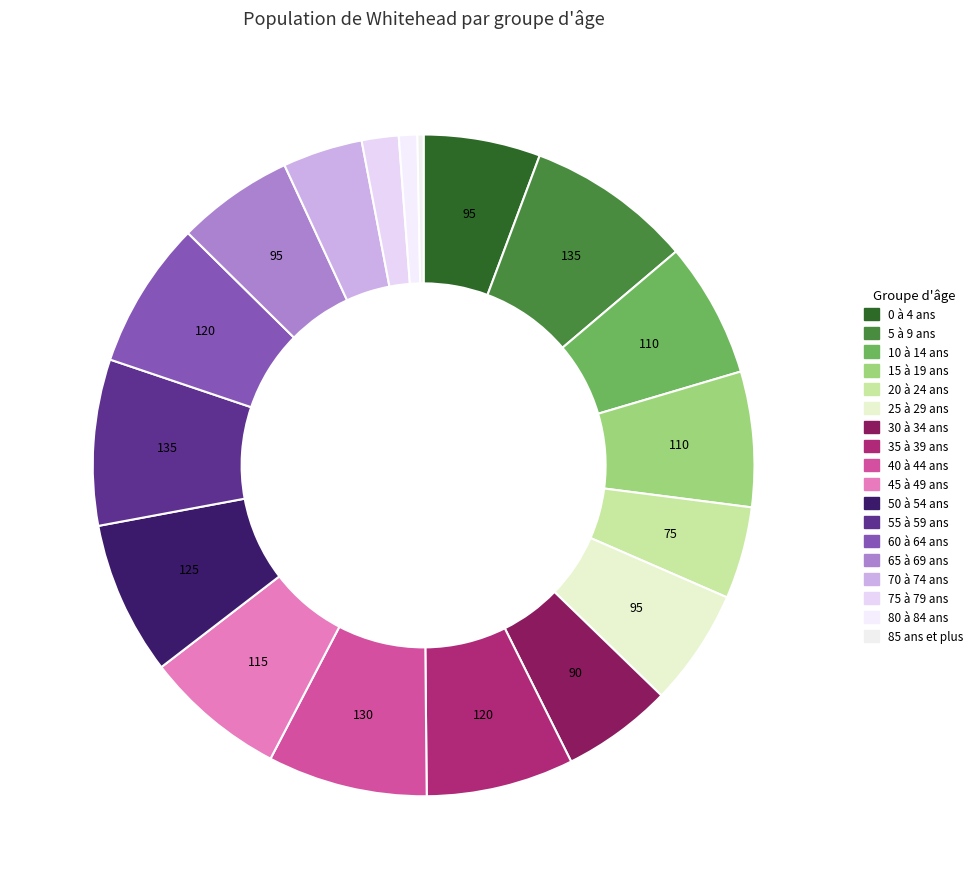

How many segments does this pie chart have?

18